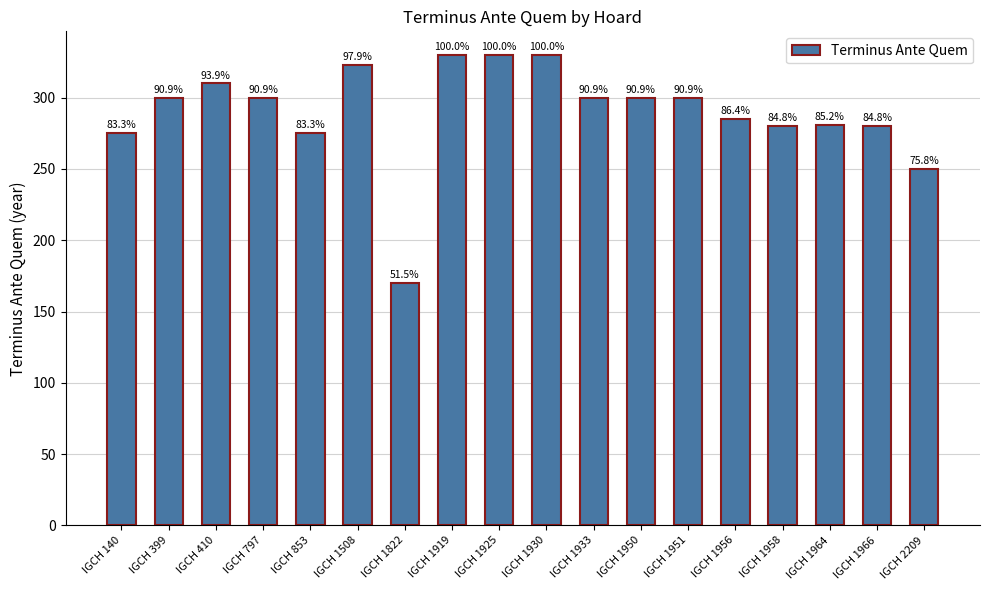

Does the chart contain any negative values?

No